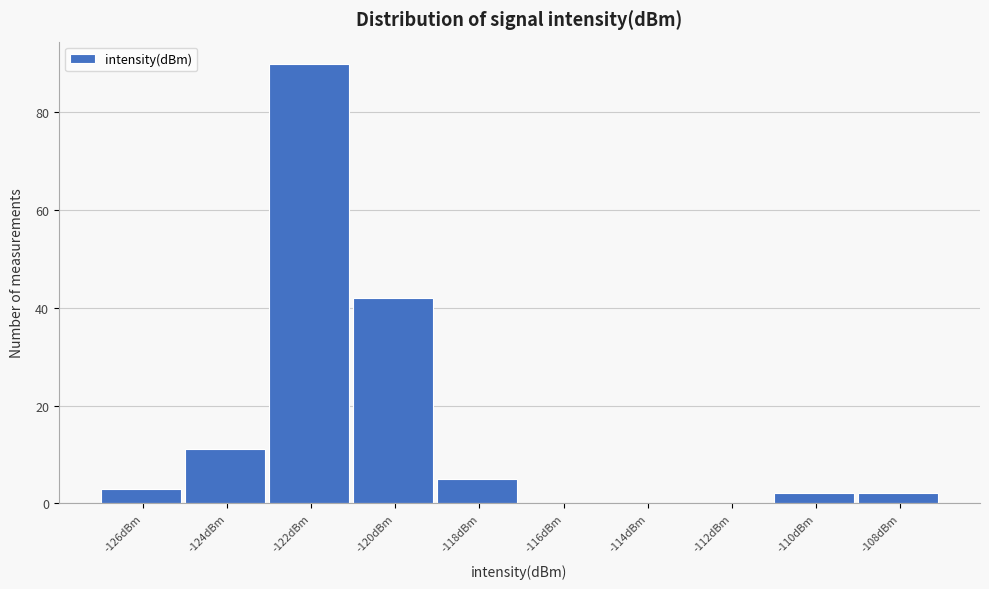

Reading left to right, list all the values displayed in this chart.

-126dBm=3	-124dBm=11	-122dBm=90	-120dBm=42	-118dBm=5	-116dBm=0	-114dBm=0	-112dBm=0	-110dBm=2	-108dBm=2